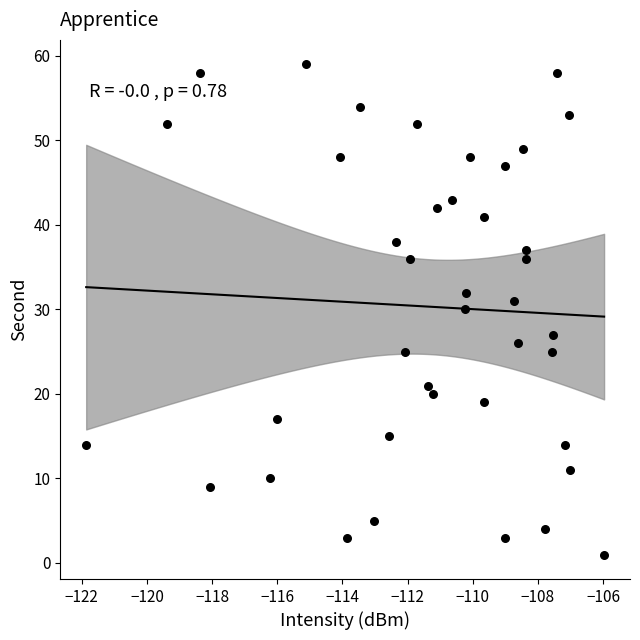

How many data points are displayed?

40